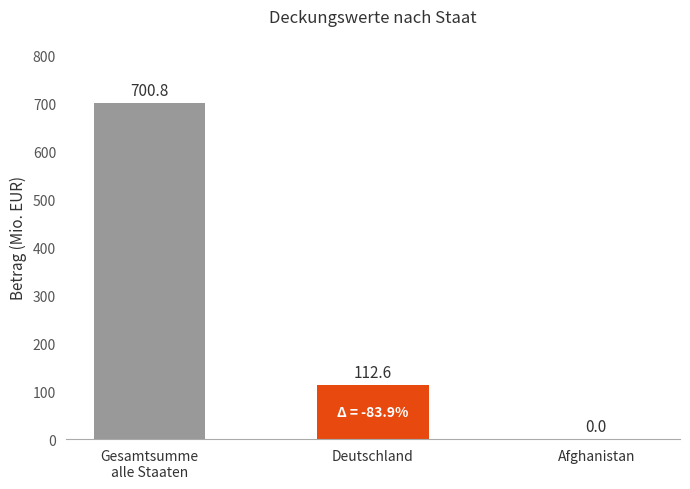

What is the sum of all values?

813.4